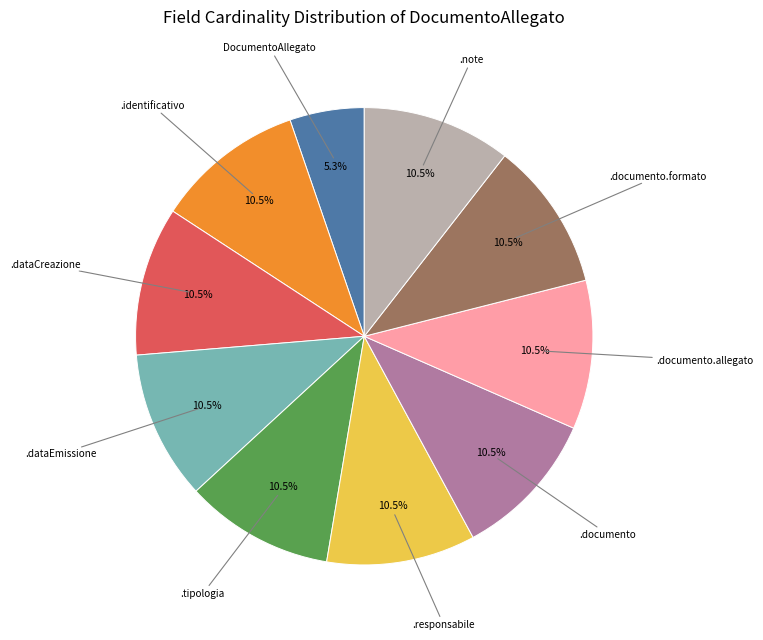

Does any single category account for the majority?

No